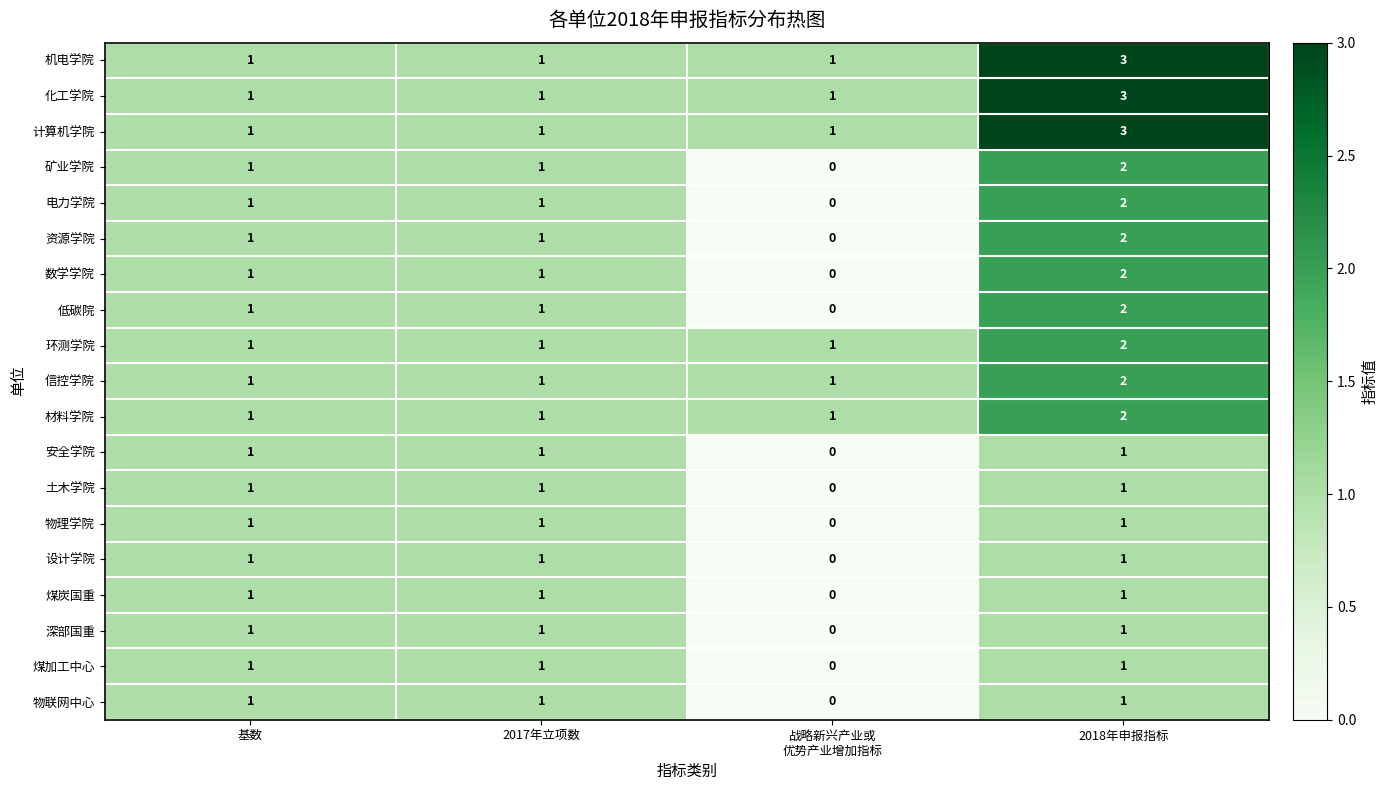

What is the highest value of the 机电学院 series?

3